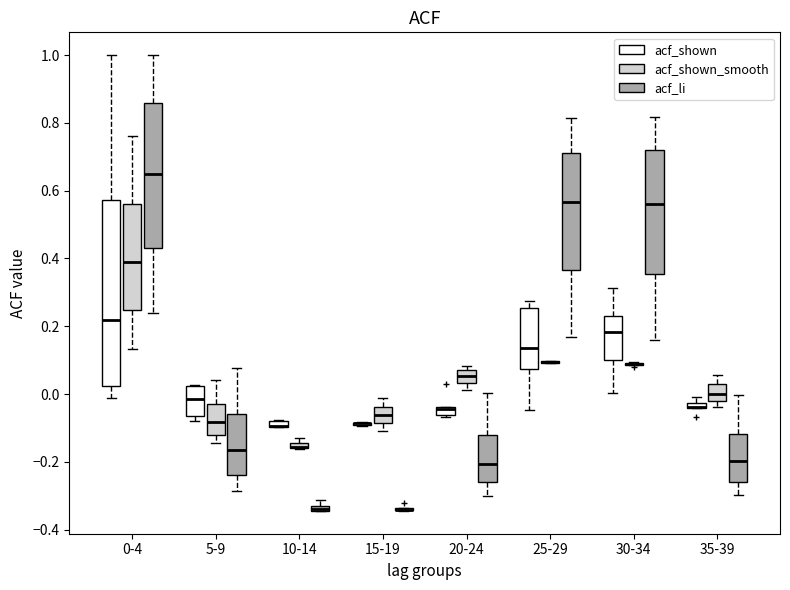

Where is the lower edge of the box for 20-24 (acf_shown) on the y-axis? The values are not printed on the chart, so give them approximately, as read against the axis.

-0.06